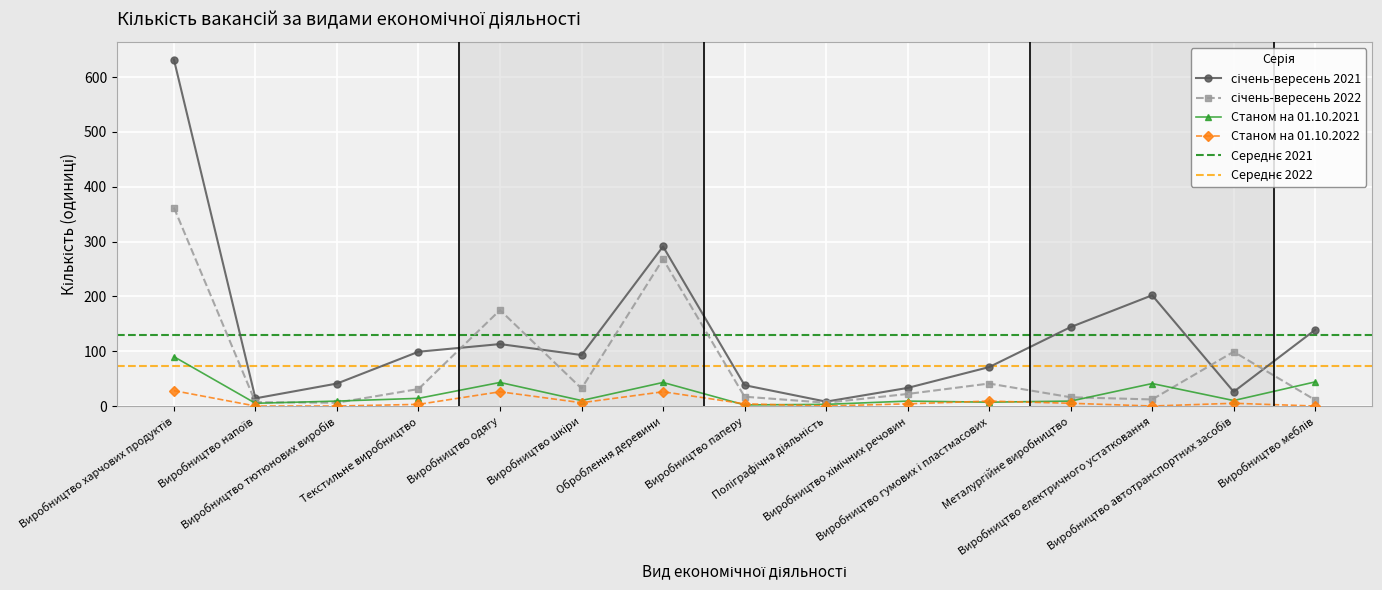

At which label is січень-вересень 2022 closest to 184?

Виробництво одягу